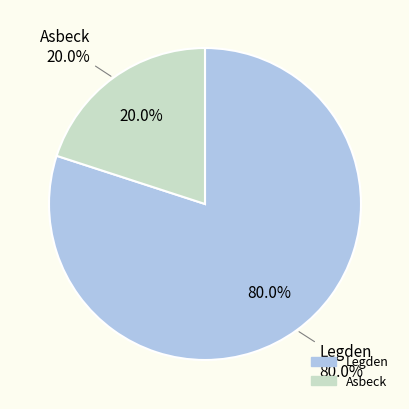

What is the smallest slice in the pie chart?

Asbeck